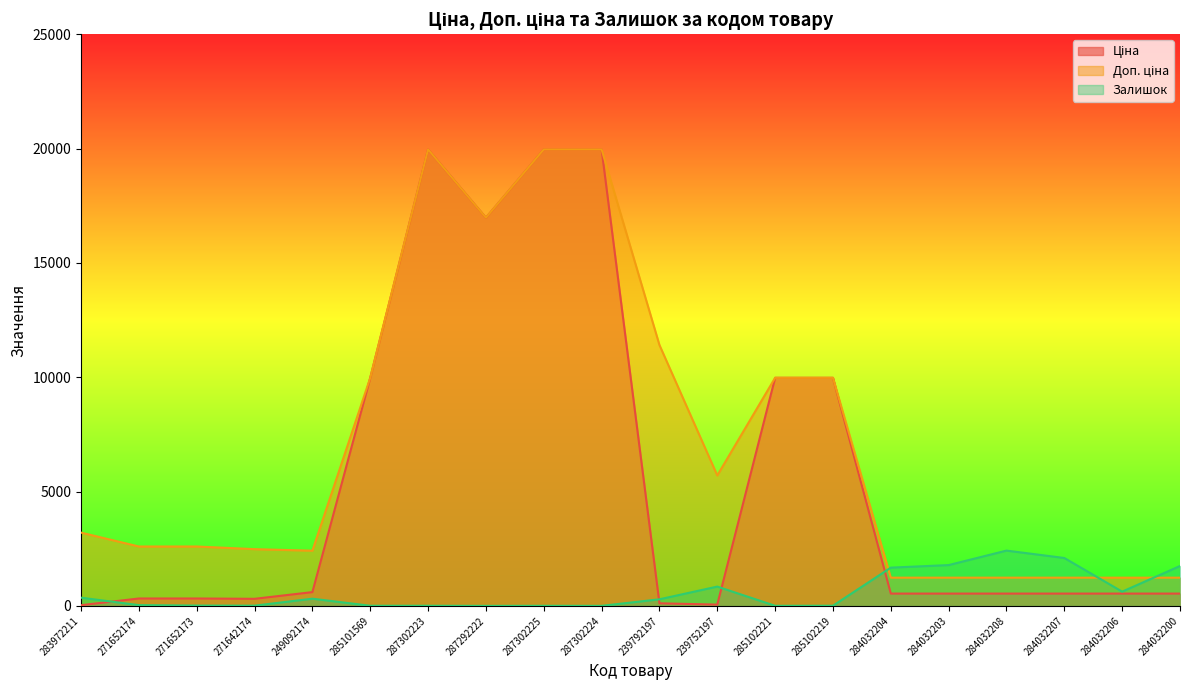

What is the spread (max minus min) of values at 239792197?

11295.9